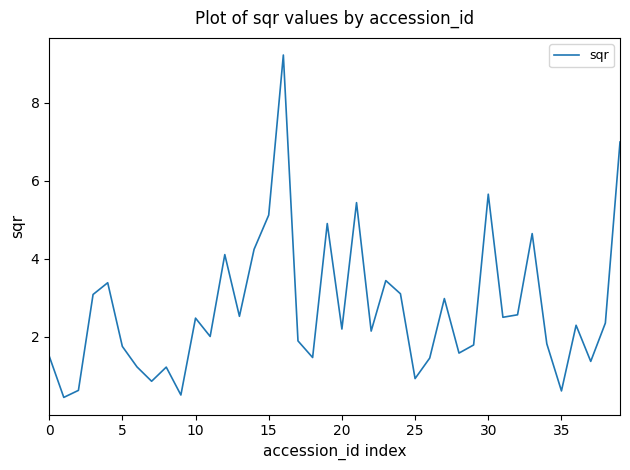

What is the greatest value displayed?

9.2